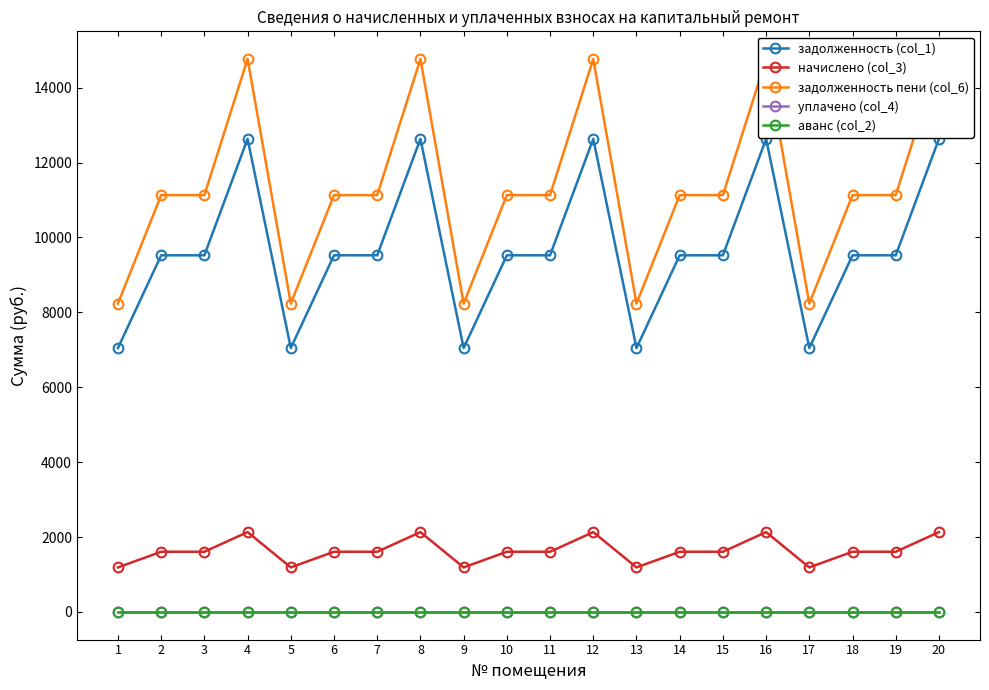

True or false: начислено (col_3) and задолженность (col_1) intersect in this chart.

False